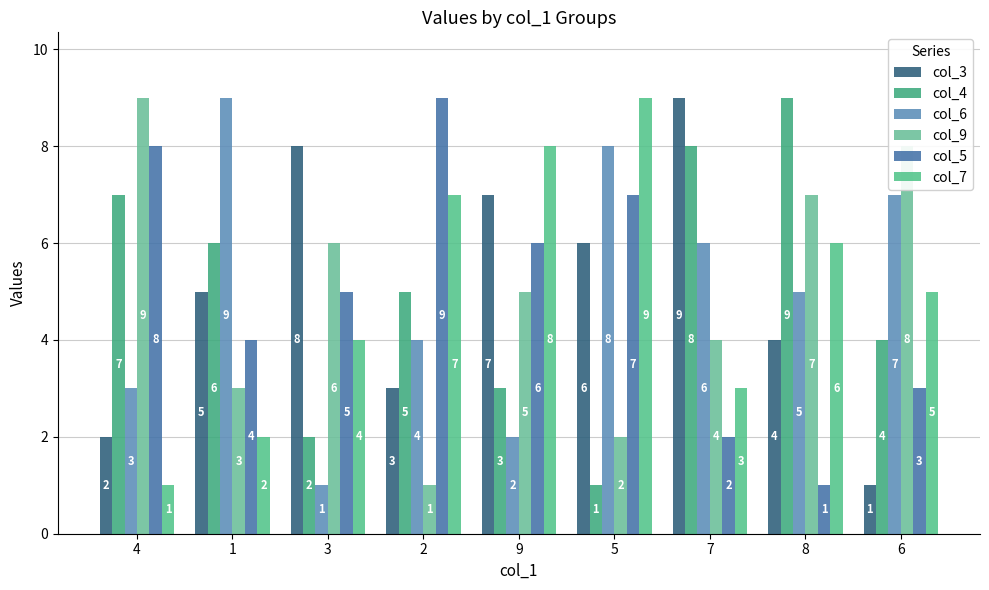

Is the value of col_3 at 2 greater than the value of col_6 at 1?

No